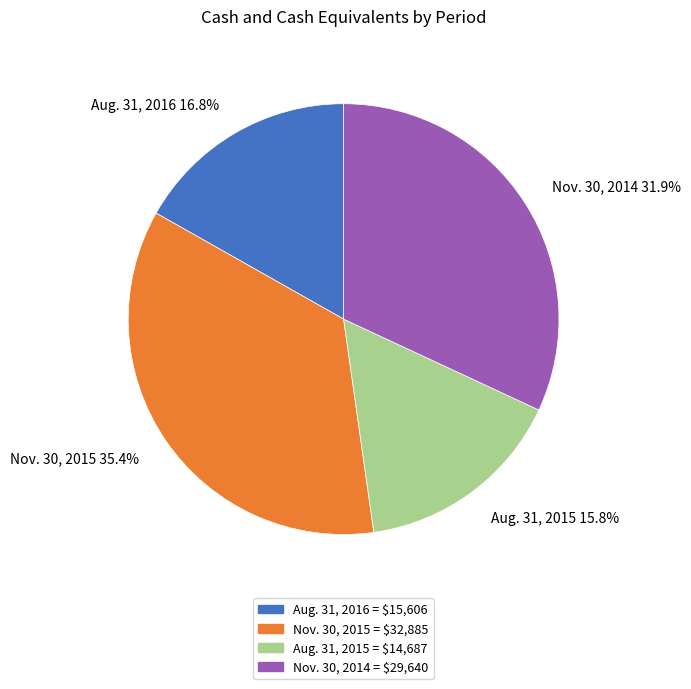

Between Aug. 31, 2016 and Nov. 30, 2014, which is larger?

Nov. 30, 2014